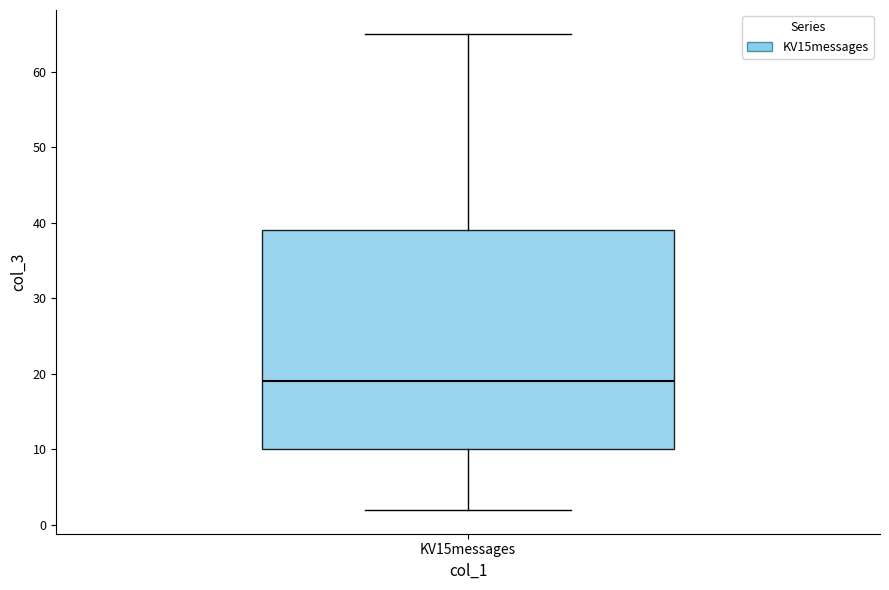

Transcribe this box plot: give where the median line is, the range the box spans, and where the two whiskers end, as read against the y-axis. The values are not printed on the chart, so give them approximately, as read against the axis.

median 19, box 10 to 39, whiskers 2 to 65